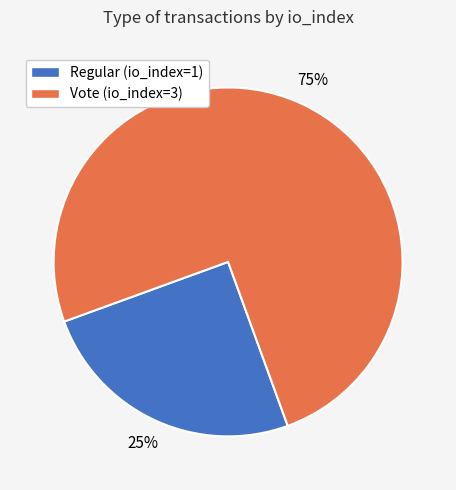

What is the majority slice?

Vote (io_index=3)